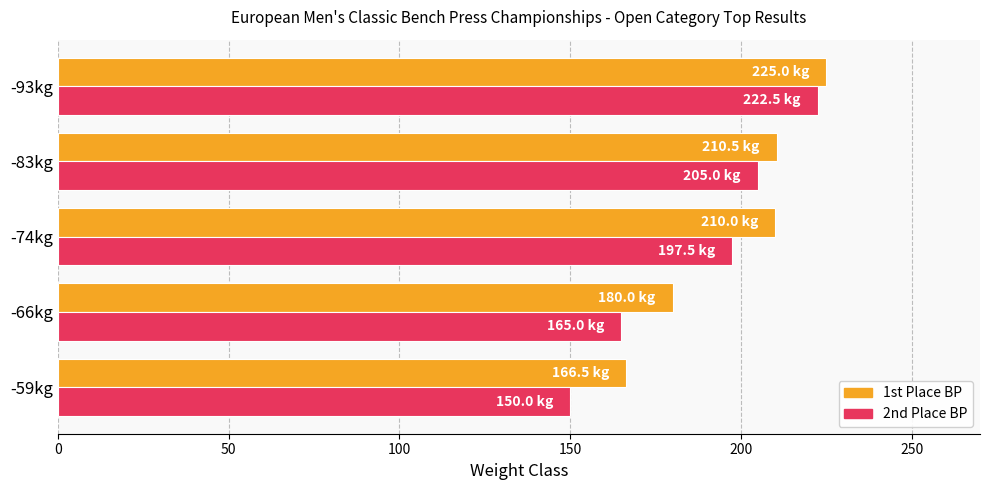

The 1st Place BP series shows 180.0 at -66kg. True or false?

True